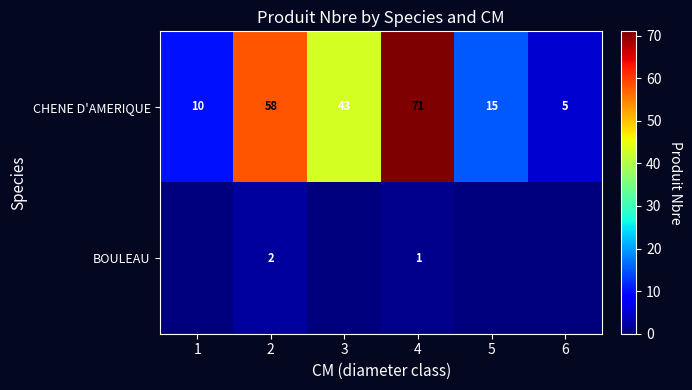

List the labels in order of CHENE D'AMERIQUE value, largest first.

4, 2, 3, 5, 1, 6